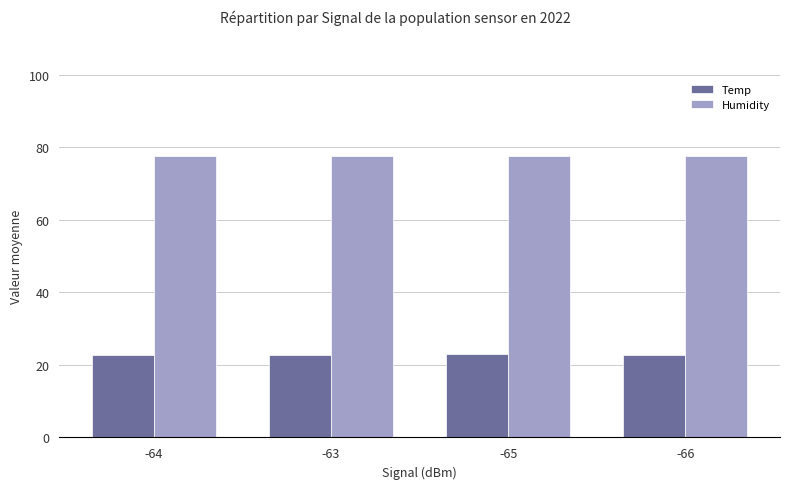

What is the label of the 2nd bar from the right?

-65